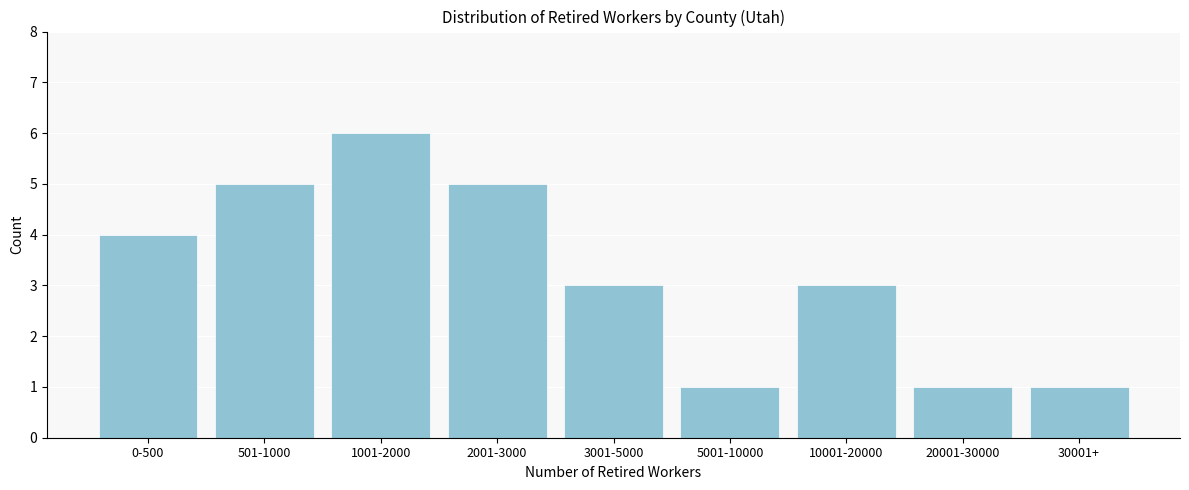

Reading left to right, what are all the values shown in this chart?

0-500=4	501-1000=5	1001-2000=6	2001-3000=5	3001-5000=3	5001-10000=1	10001-20000=3	20001-30000=1	30001+=1